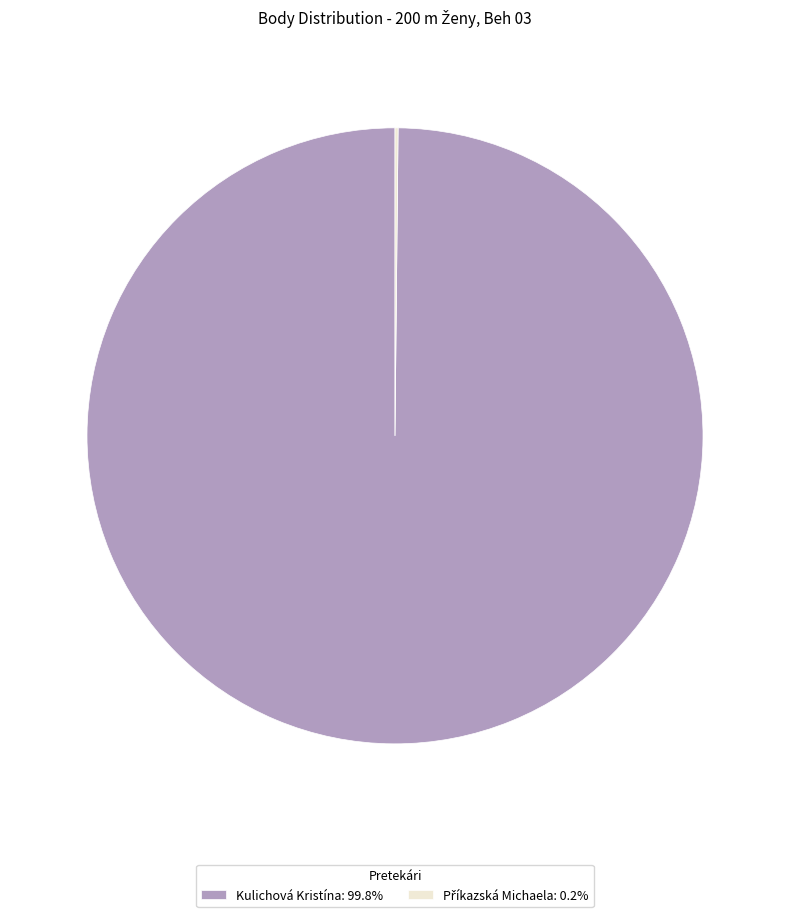

What is the largest slice in the pie chart?

Kulichová Kristína